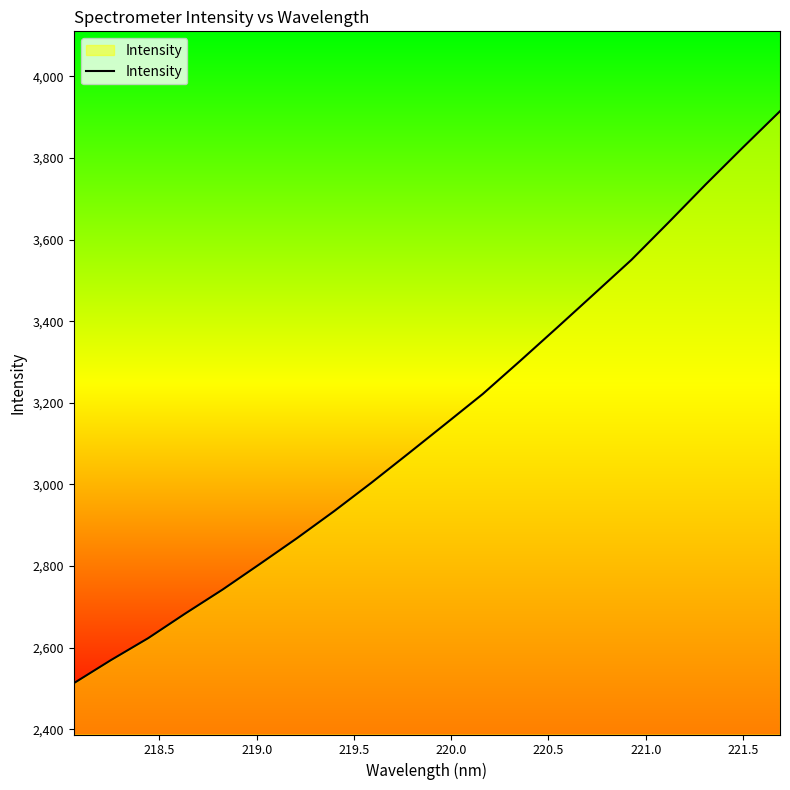

How many values exceed 3148?

10